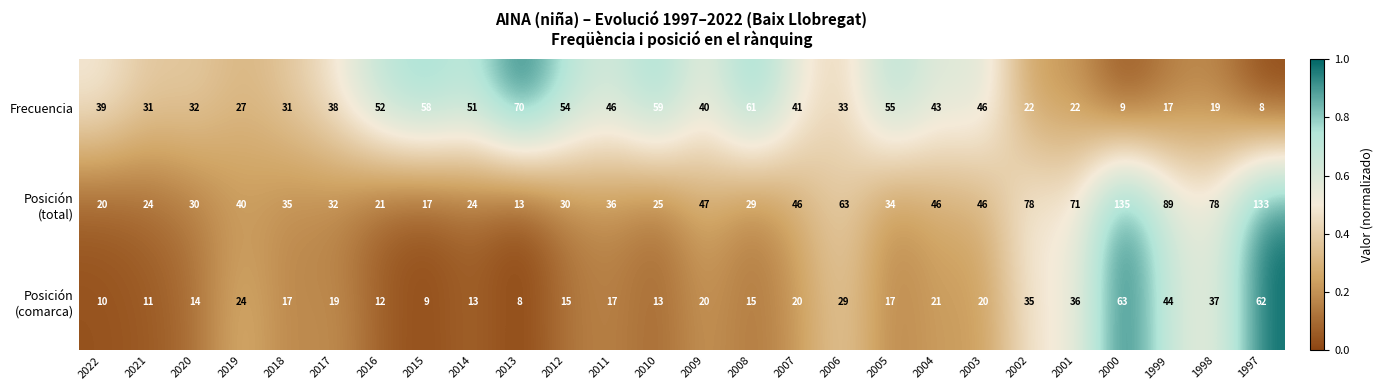

At which category is the sum across all series the highest?

2000